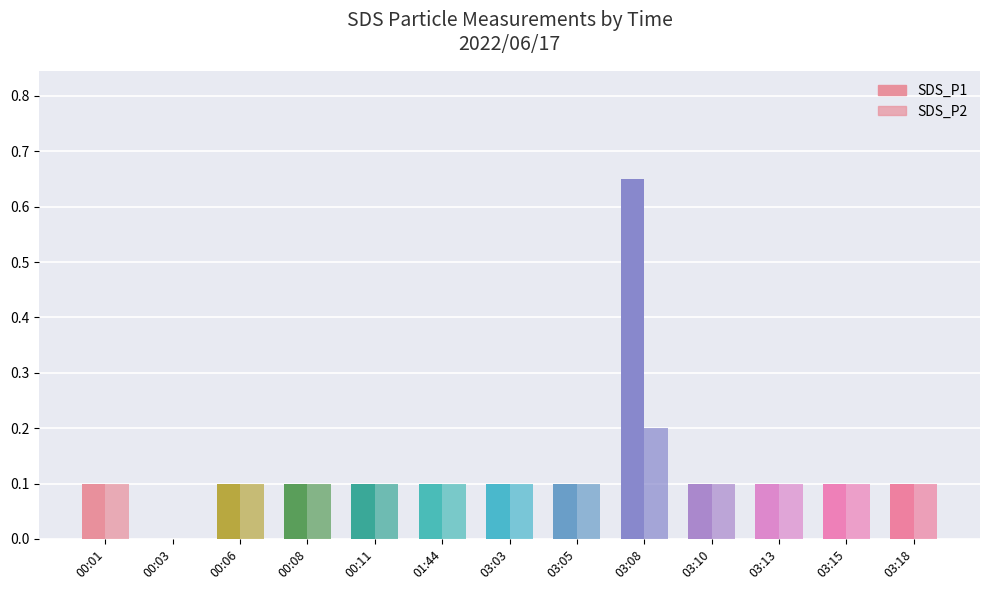

Does the chart contain stacked bars?

No